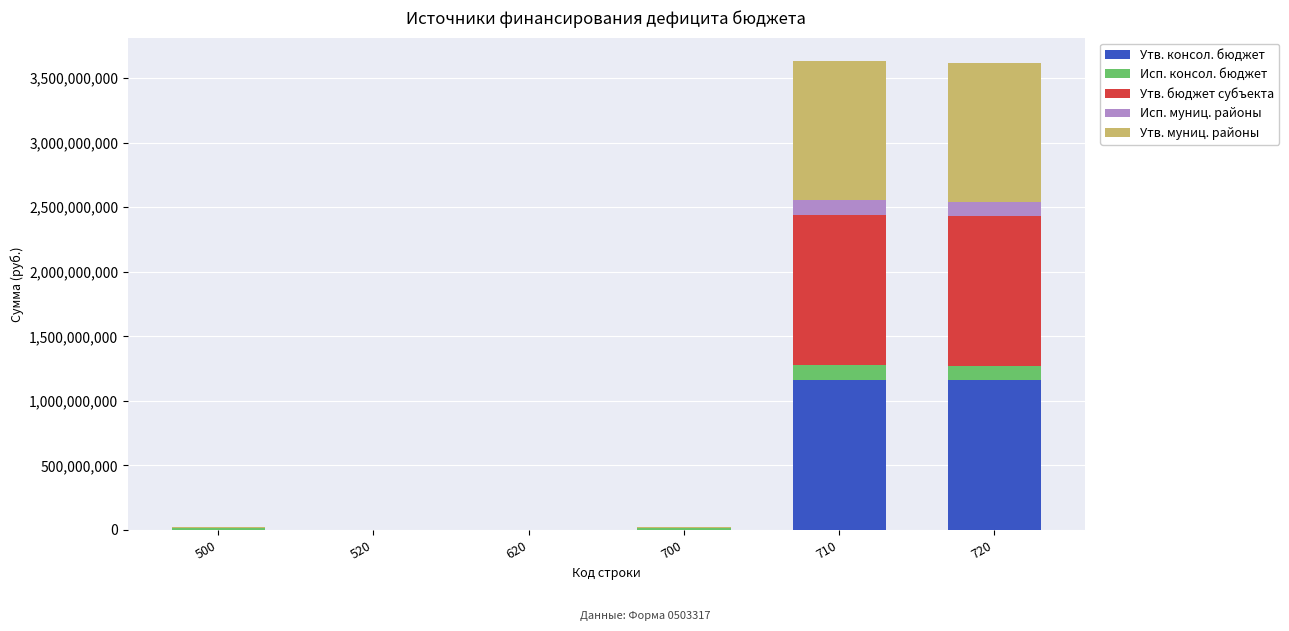

What is the maximum value for Утв. консол. бюджет?

1162234380.4